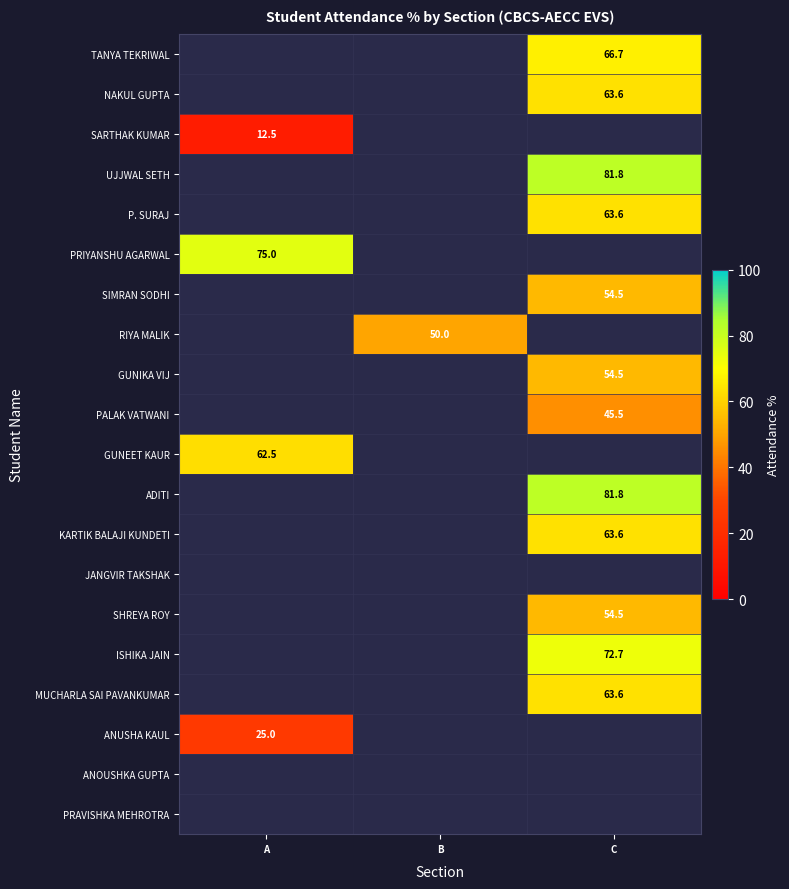

What is the maximum value shown in the chart?

81.8